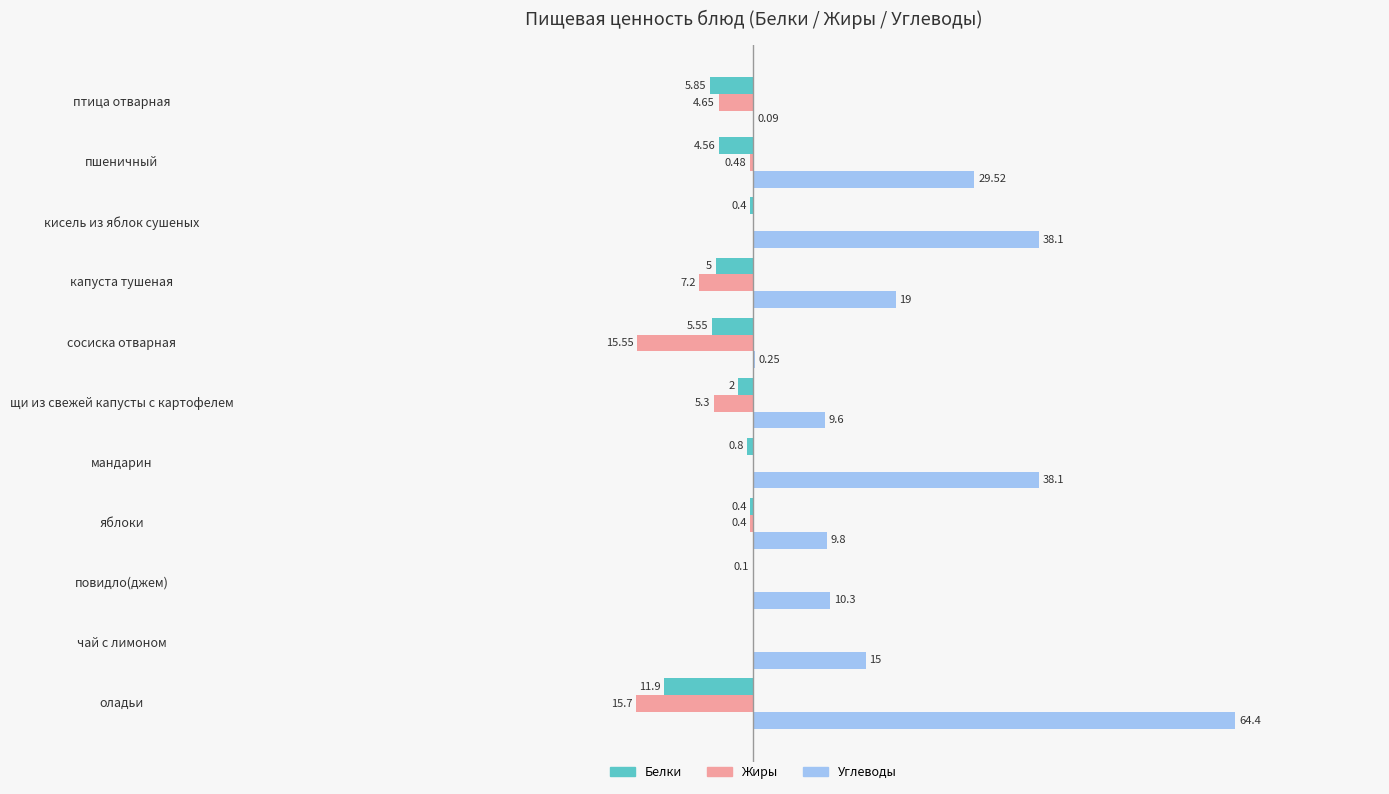

What is the difference between the maximum and minimum values in the Жиры series?

15.7